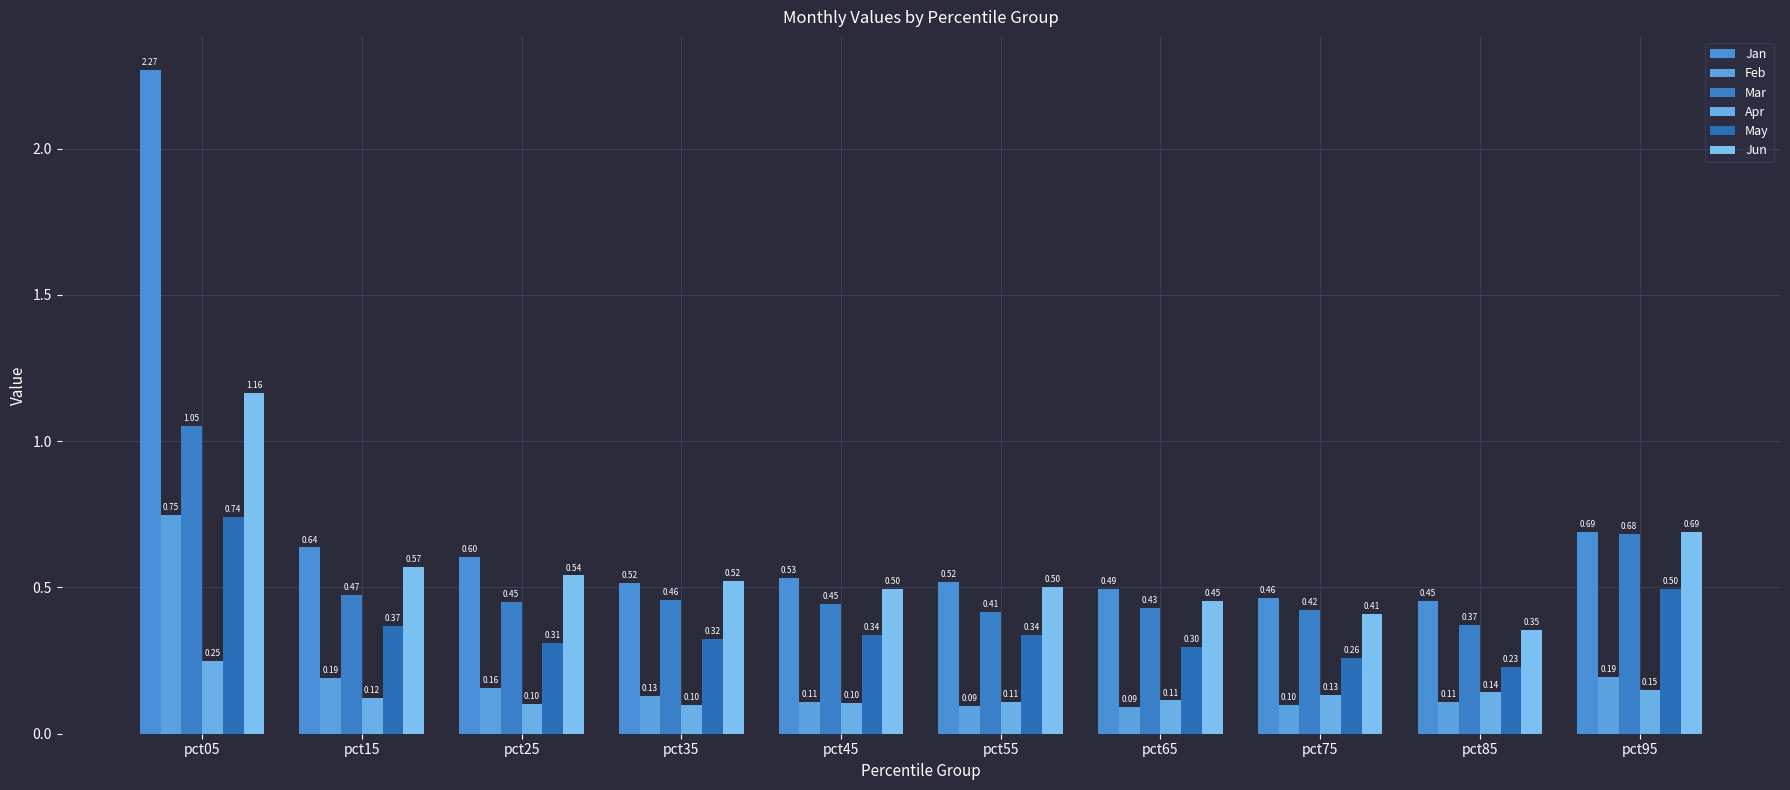

Rank the series at pct45 from highest to lowest value.

Jan, Jun, Mar, May, Feb, Apr